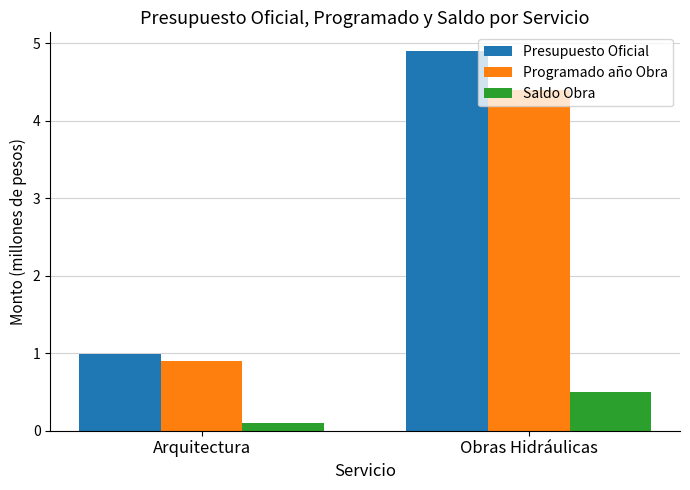

Count the Presupuesto Oficial values in the range 0 to 4.

1